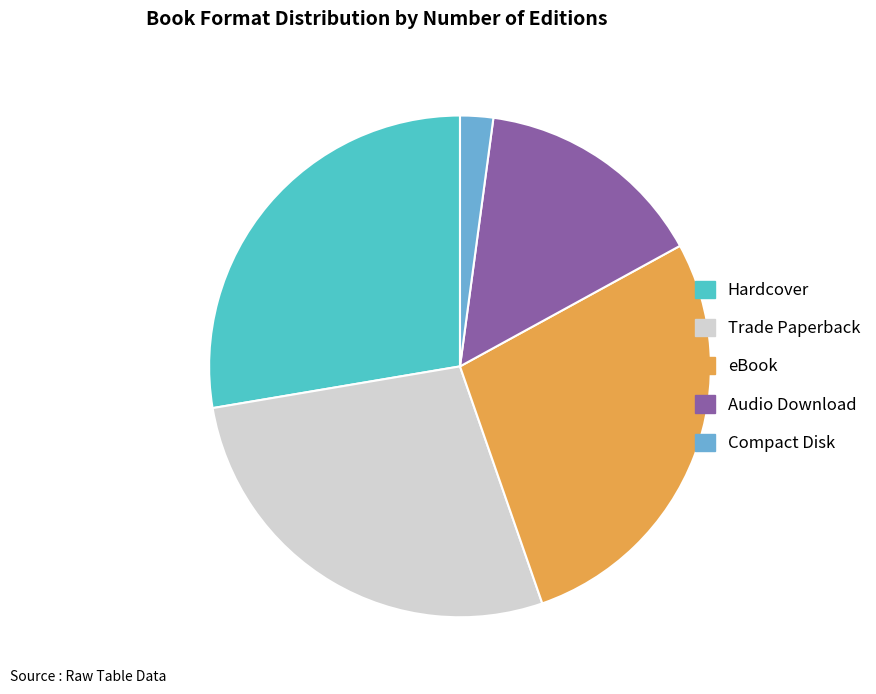

Is it true that Trade Paperback is 14% of the pie?

False